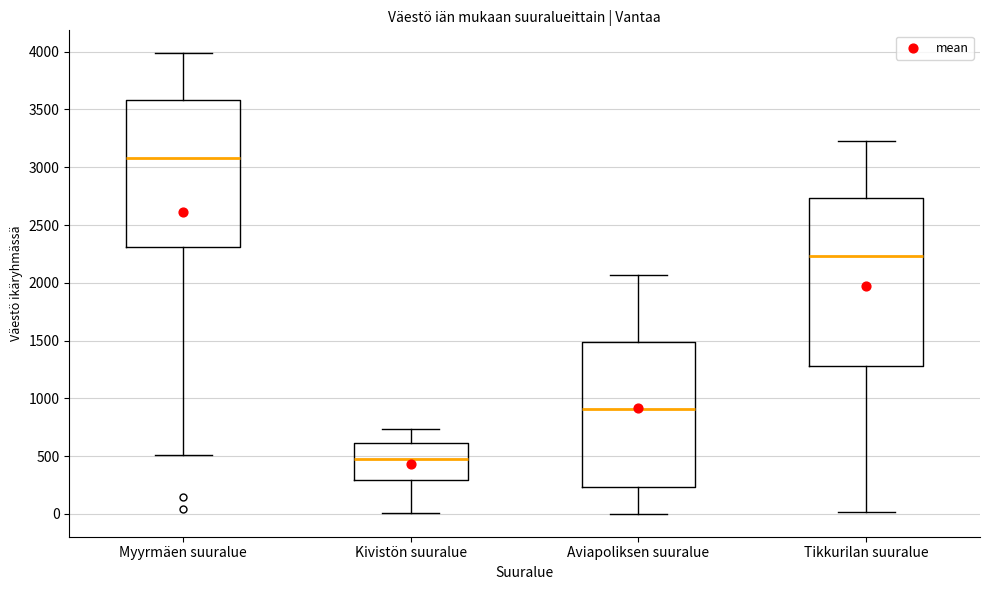

Where does the median line of the box for Aviapoliksen suuralue sit on the y-axis? The values are not printed on the chart, so give them approximately, as read against the axis.

900